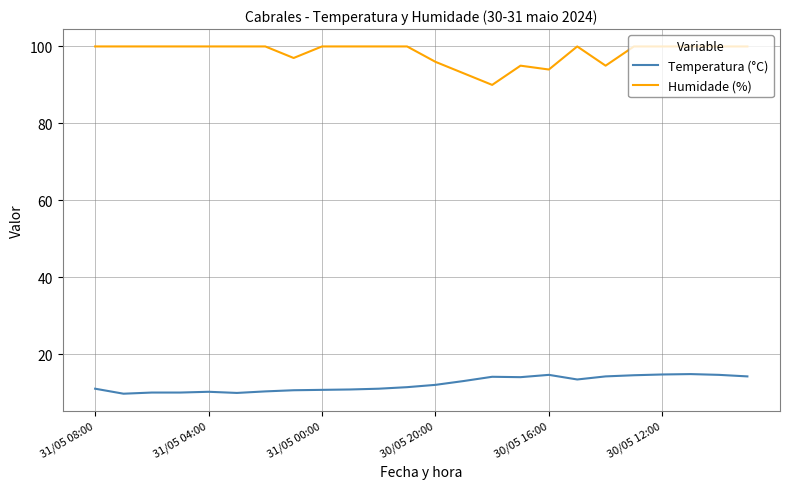

What is the sum of all Temperatura (°C) values?

293.7